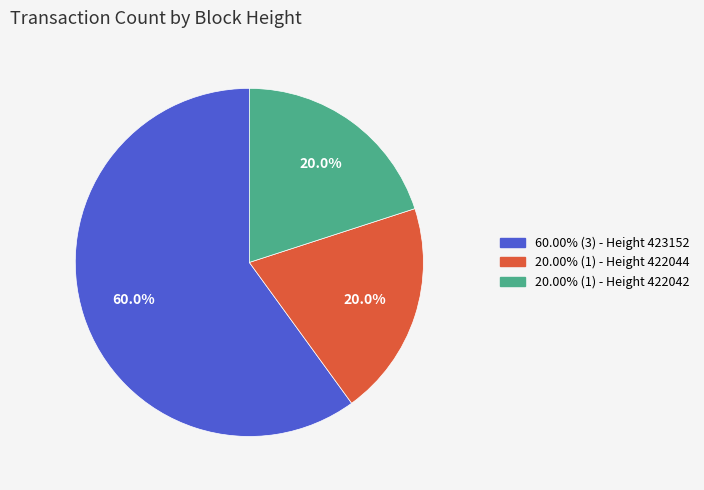

How many segments does this pie chart have?

3